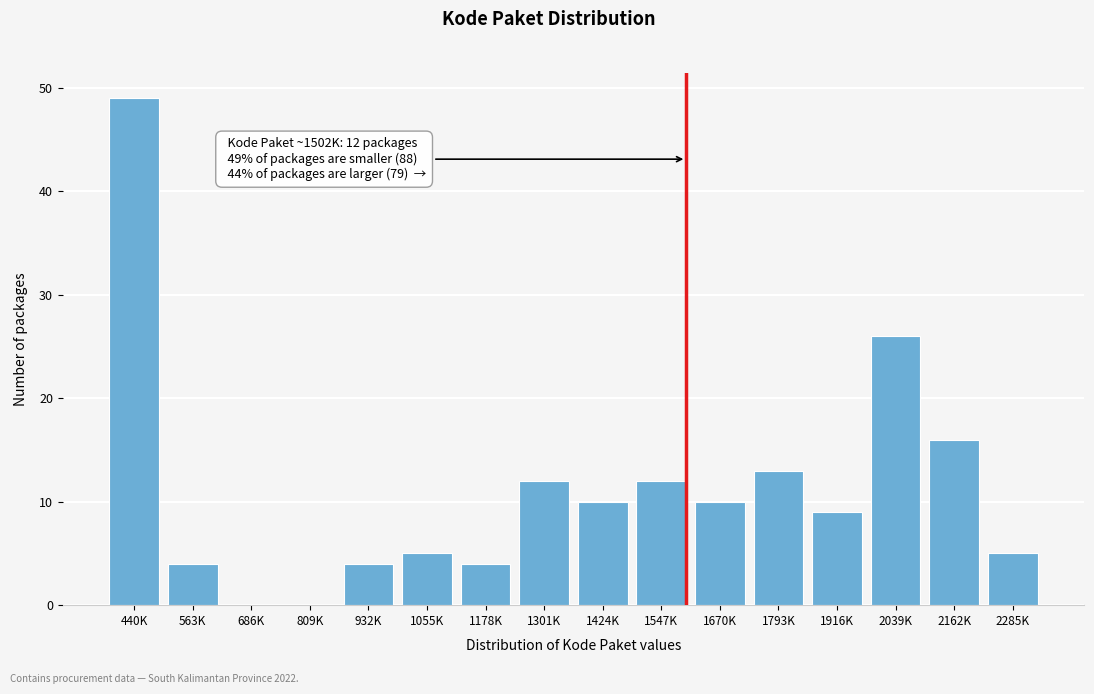

Reading left to right, list all the values displayed in this chart.

440K=49	563K=4	686K=0	809K=0	932K=4	1055K=5	1178K=4	1301K=12	1424K=10	1547K=12	1670K=10	1793K=13	1916K=9	2039K=26	2162K=16	2285K=5